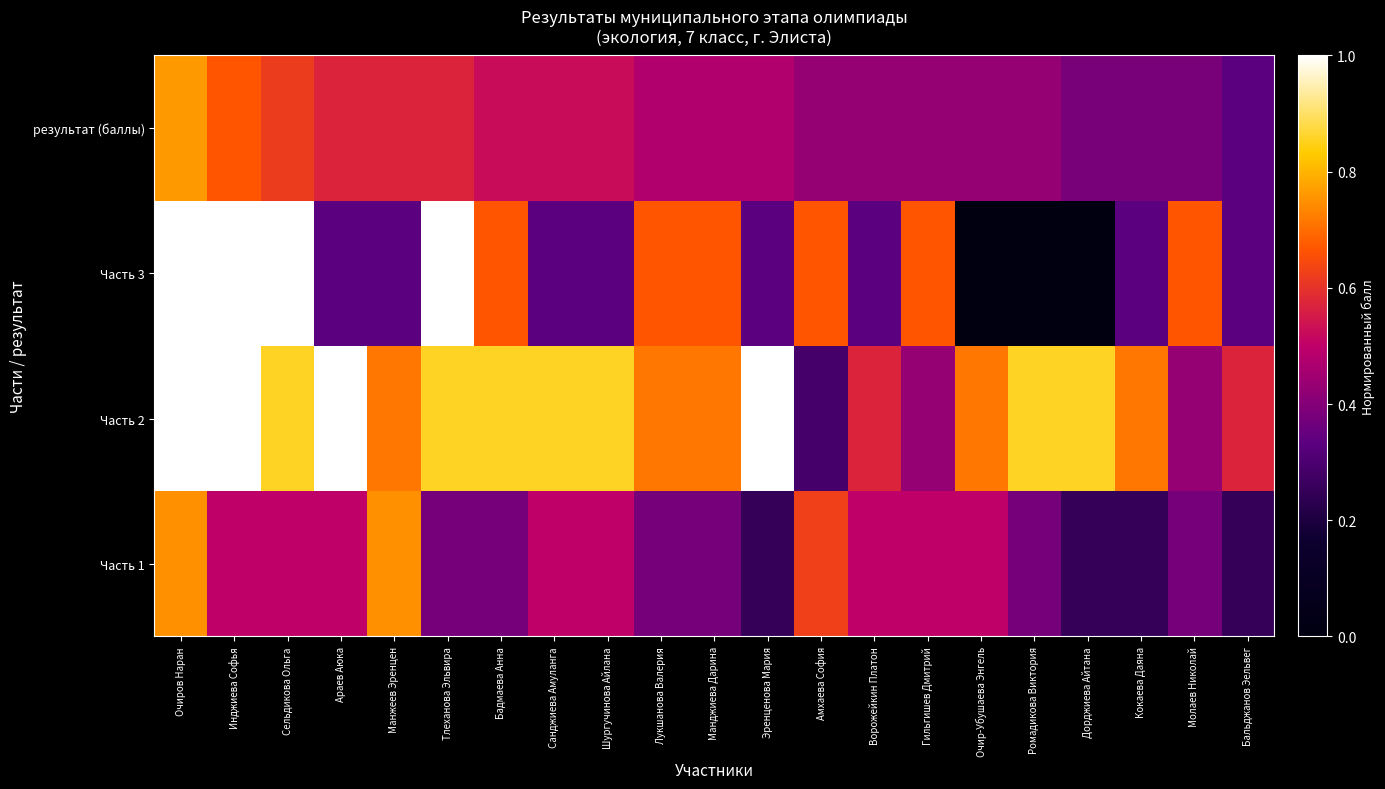

How many series are shown in this chart?

4